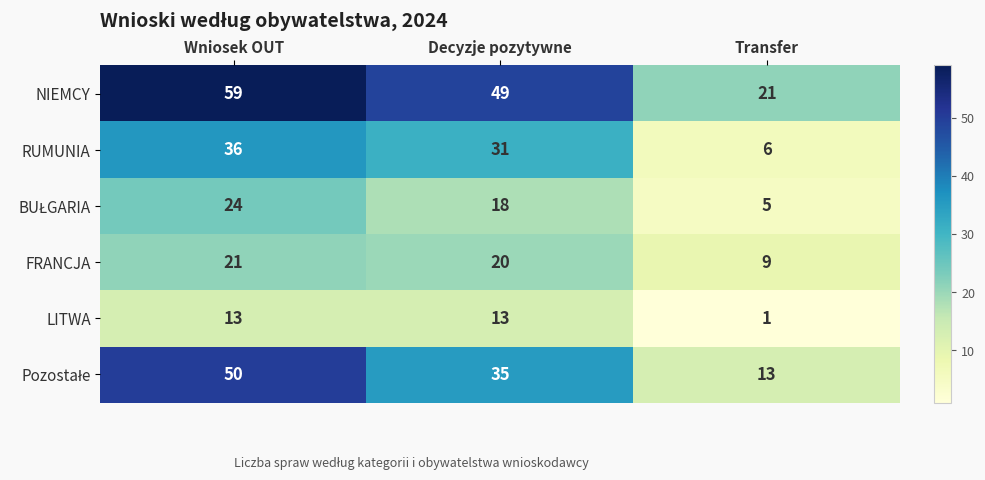

How many LITWA values are between 1 and 13?

3